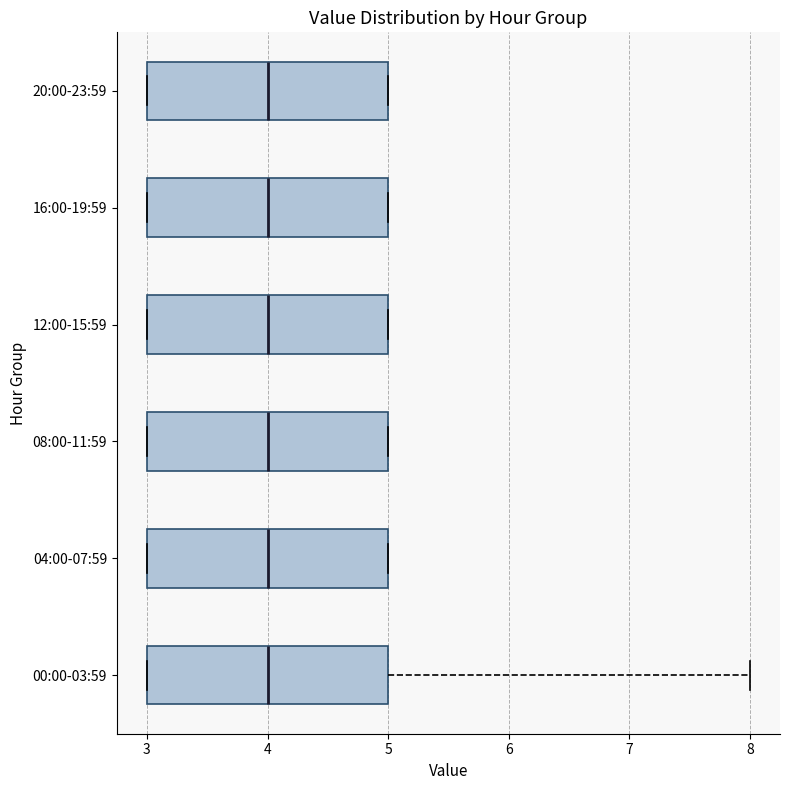

Reading bottom to top, transcribe this box plot: for each box, give where its median line is, the range the box spans, and where its two whiskers end, as read against the x-axis. The values are not printed on the chart, so give them approximately, as read against the axis.

00:00-03:59: median 4, box 3 to 5, whiskers 3 to 8
04:00-07:59: median 4, box 3 to 5, whiskers 3 to 5
08:00-11:59: median 4, box 3 to 5, whiskers 3 to 5
12:00-15:59: median 4, box 3 to 5, whiskers 3 to 5
16:00-19:59: median 4, box 3 to 5, whiskers 3 to 5
20:00-23:59: median 4, box 3 to 5, whiskers 3 to 5